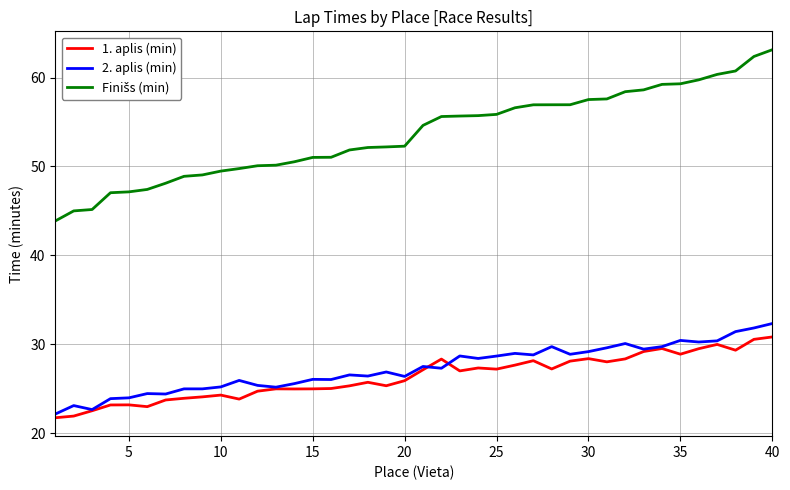

What is the minimum value for 1. aplis (min)?

21.7